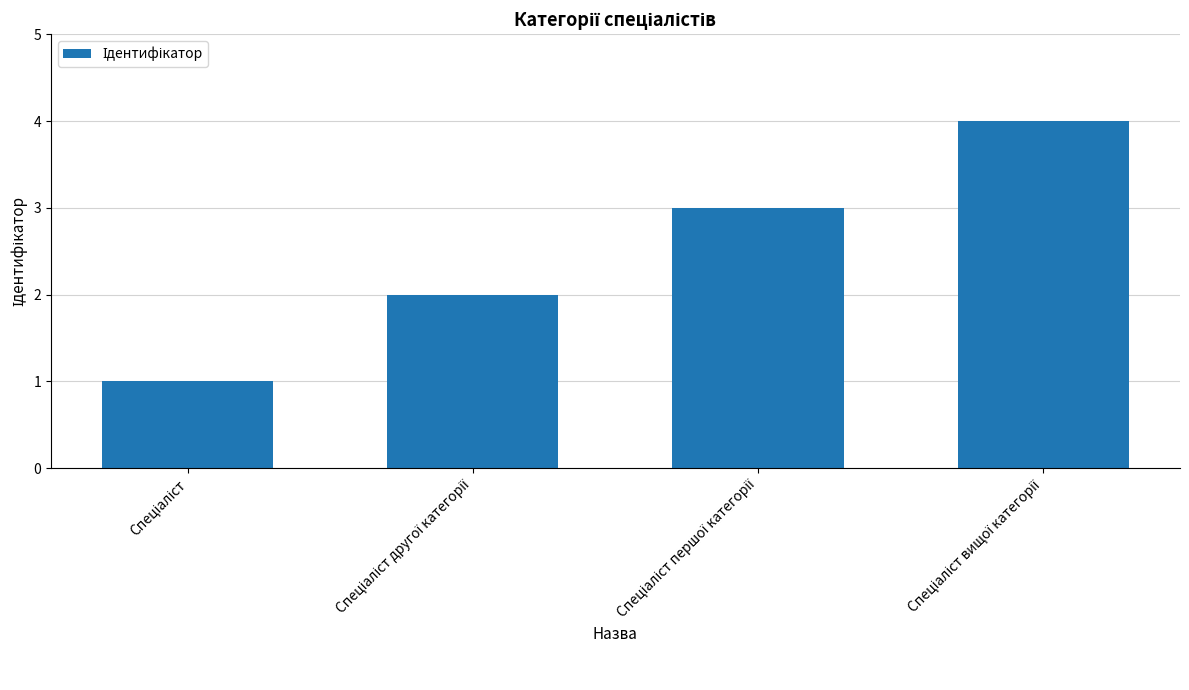

Reading left to right, transcribe all the data shown in this chart.

1	2	3	4